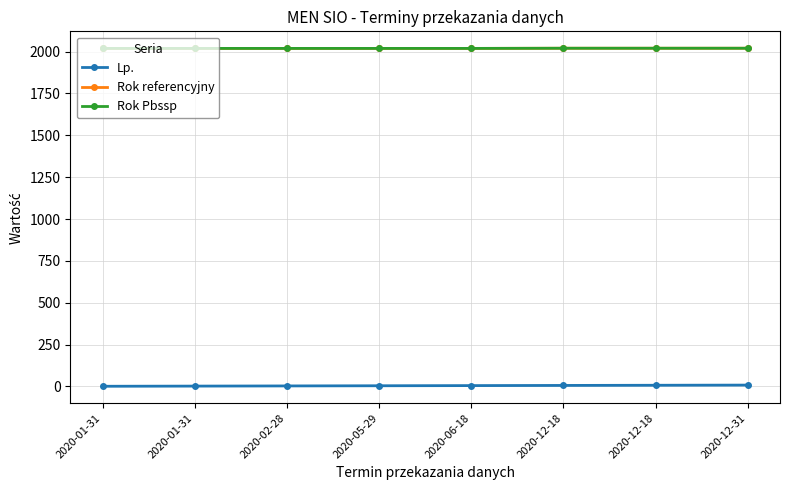

True or false: Rok referencyjny and Rok Pbssp intersect in this chart.

False